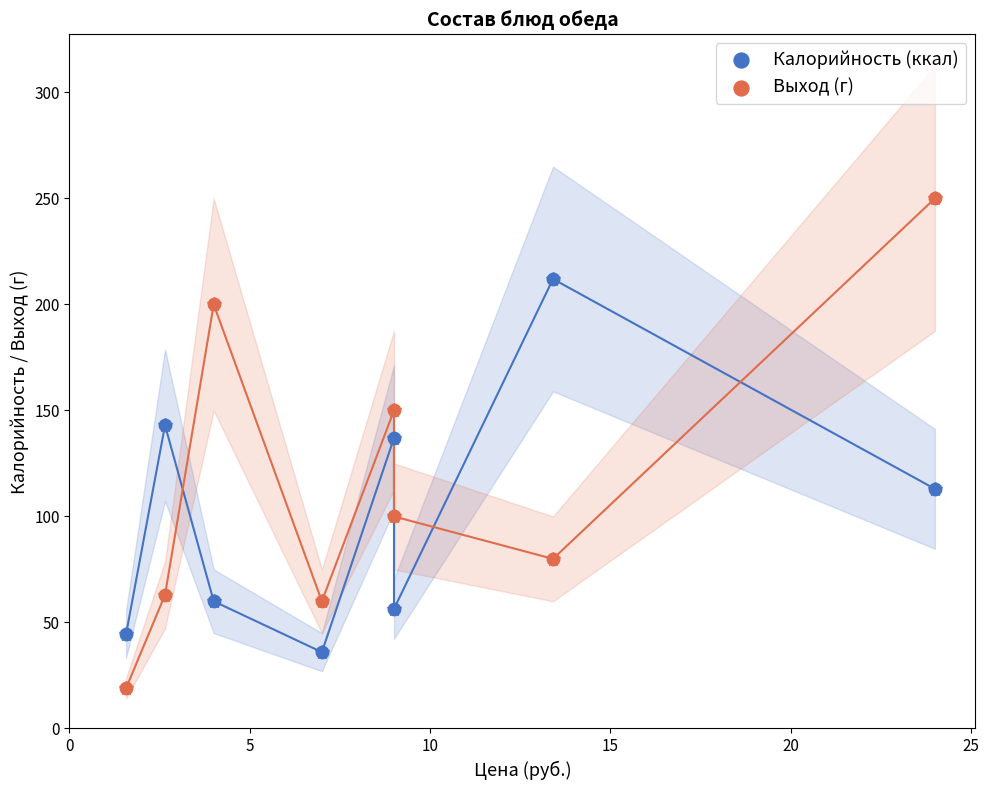

What are all the series names shown in the legend?

Калорийность (ккал), Выход (г)